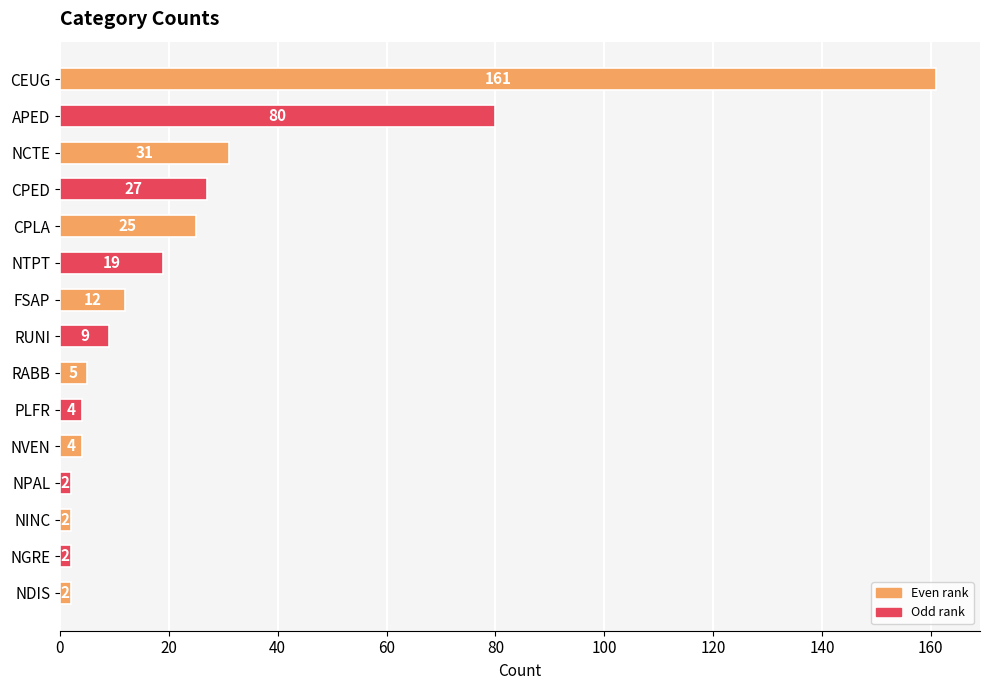

What is the sum of the values at RABB and APED?

85